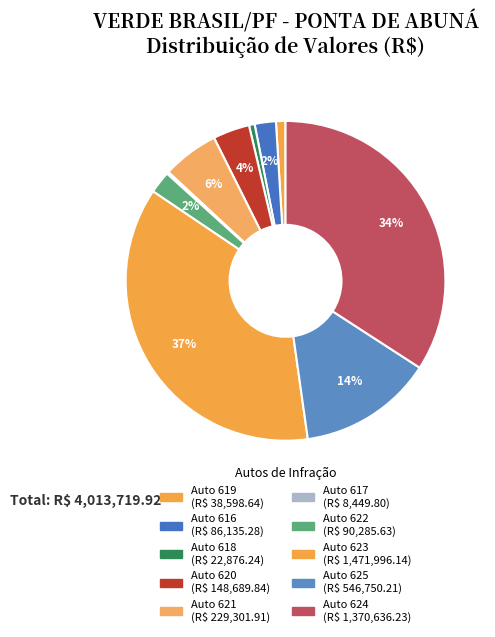

How much of the chart is everything except Auto 616?

97.9%